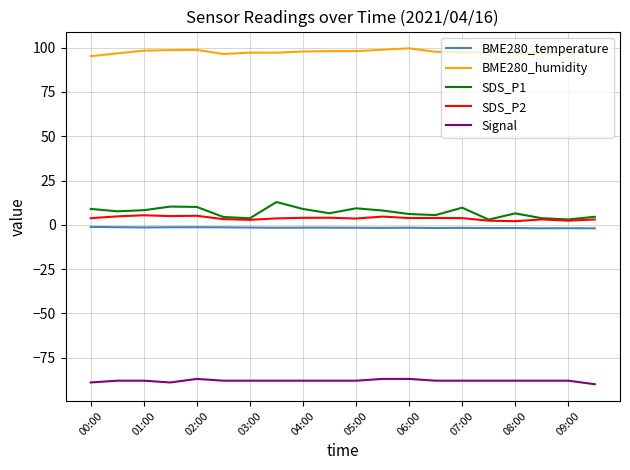

True or false: BME280_temperature and SDS_P1 cross at least once.

False